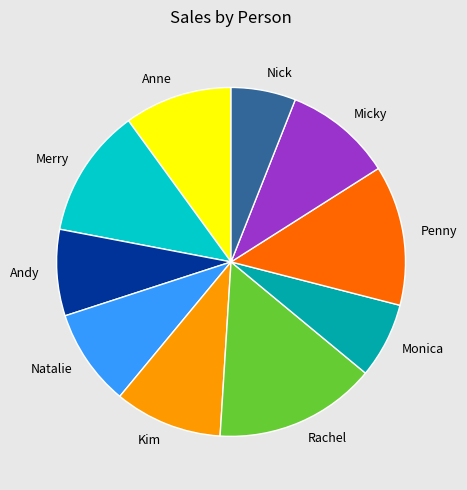

What is the largest slice in the pie chart?

Rachel